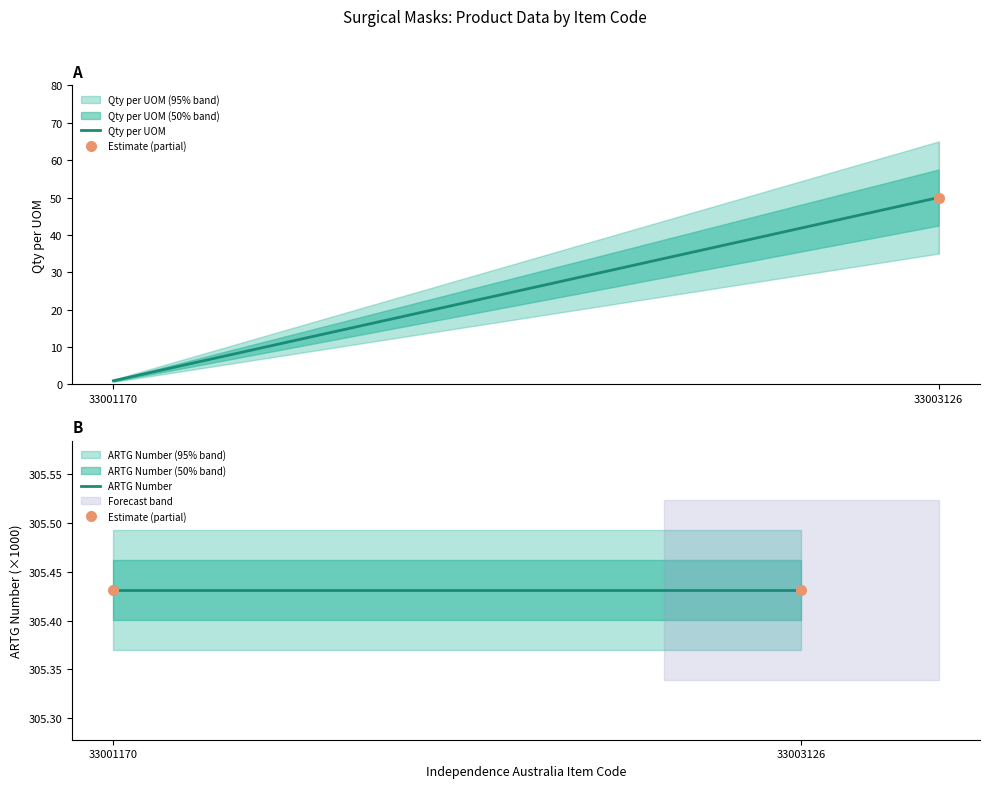

Where is Qty per UOM nearest to the value 25?

33001170